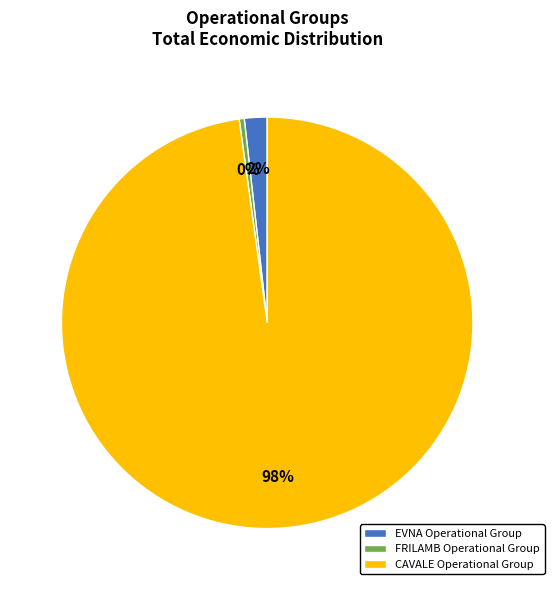

How many slices are in this pie chart?

3